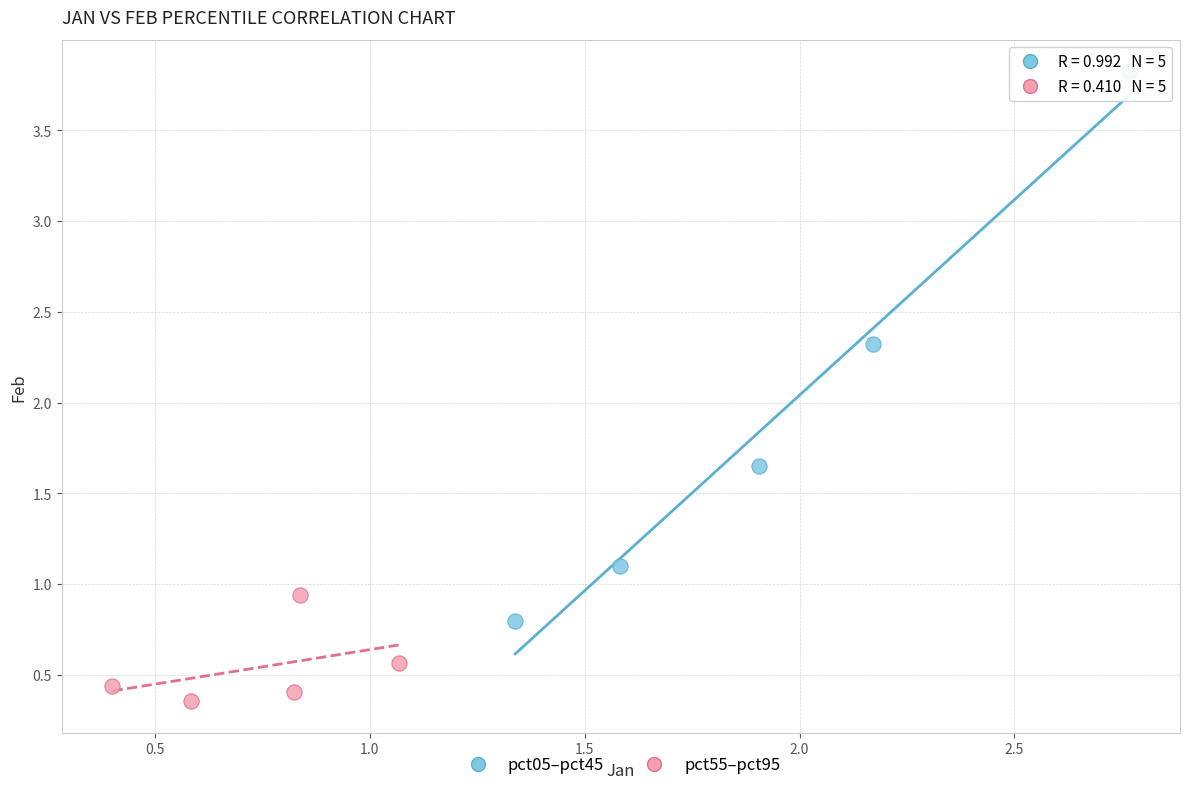

Which series contains the lowest Y value?

pct55–pct95